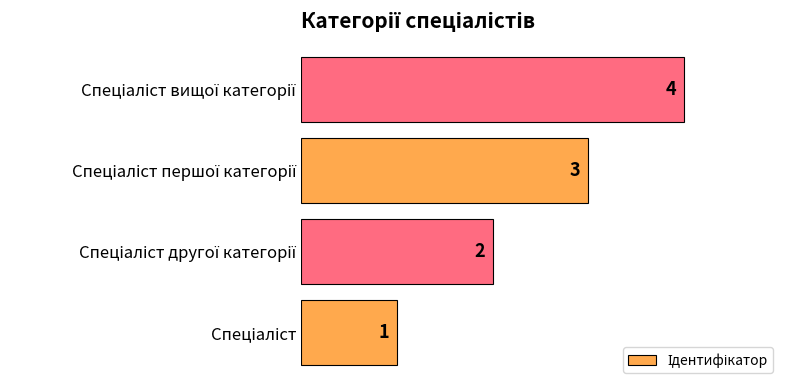

What is the sum of all values?

10